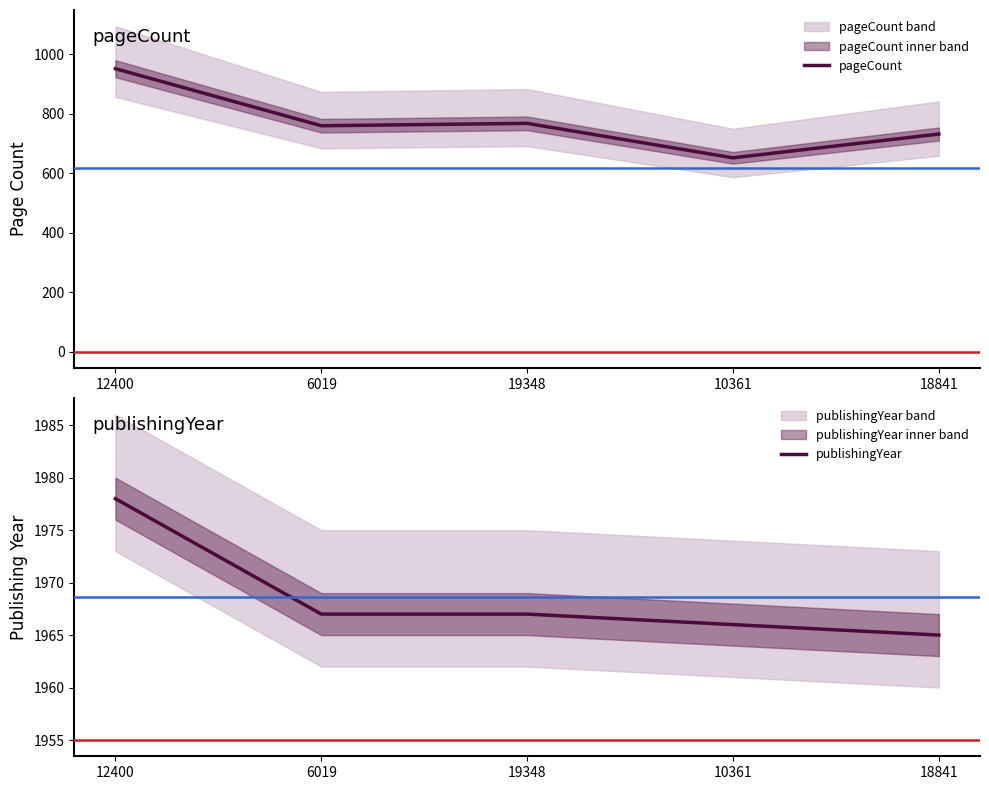

What position from the right is 12400?

5